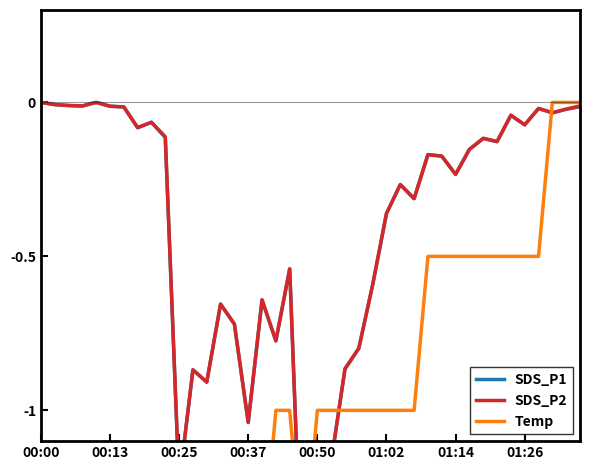

How many data points in SDS_P2 are less than 0?

38